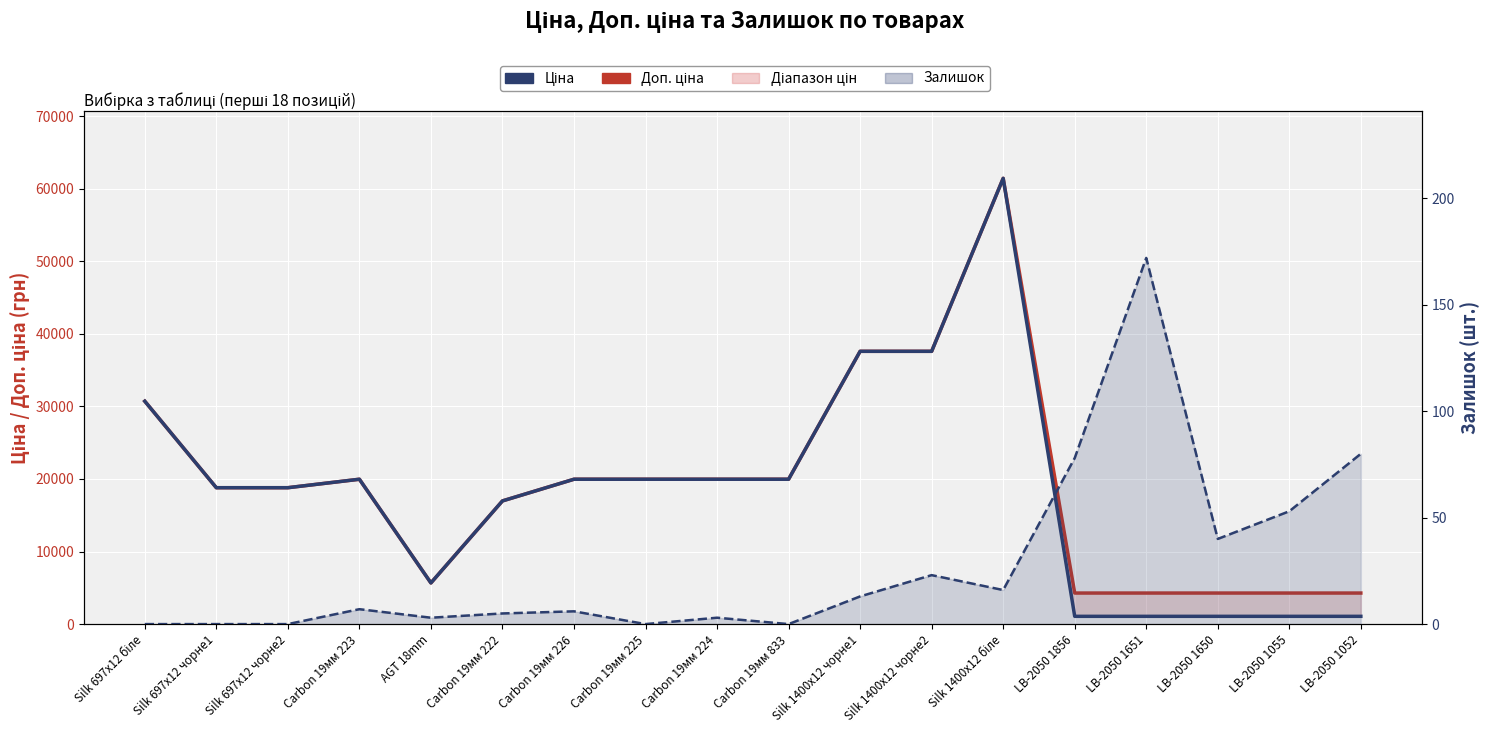

Which series has the largest total across all categories?

Доп. ціна